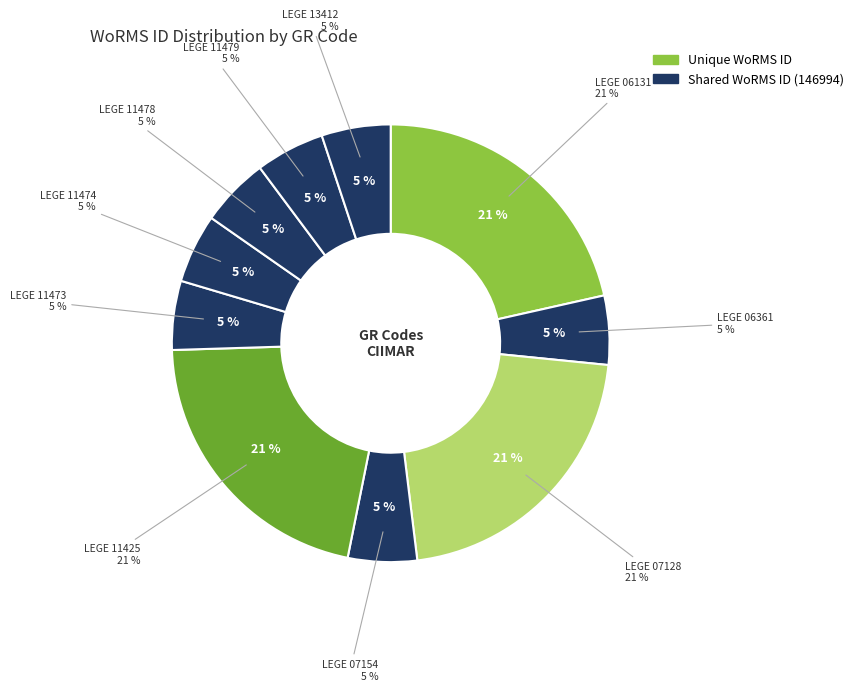

To the nearest percent, what percentage of the pie is LEGE 11478?

5%